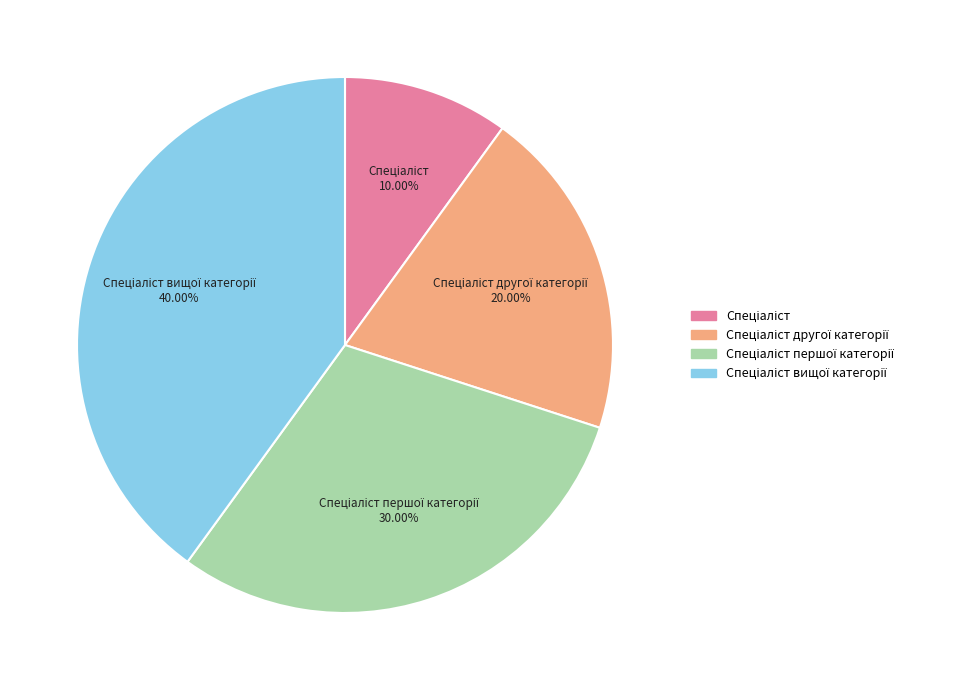

Does any single category account for the majority?

No